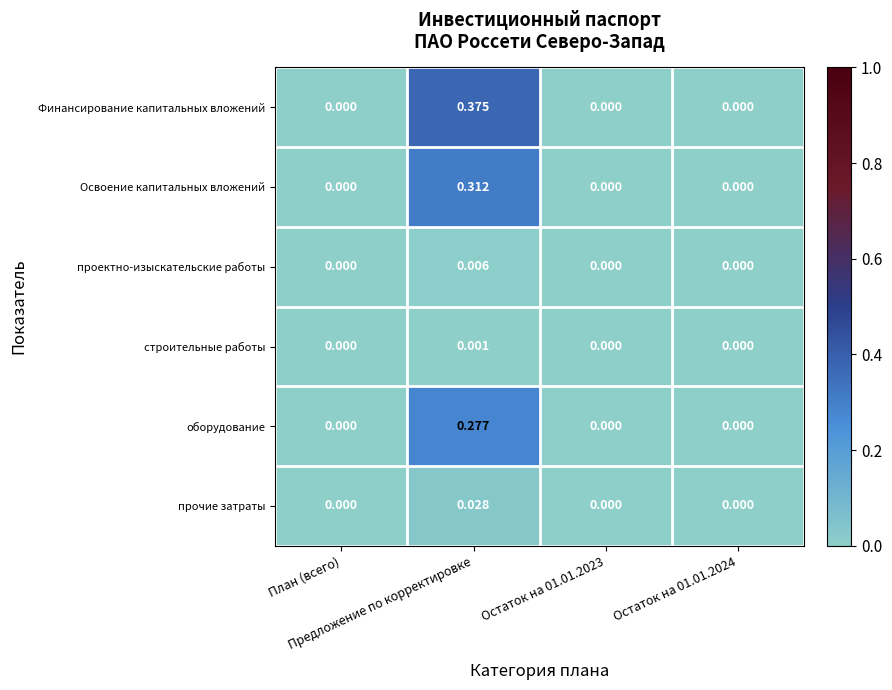

Which series has the largest total across all categories?

Финансирование капитальных вложений